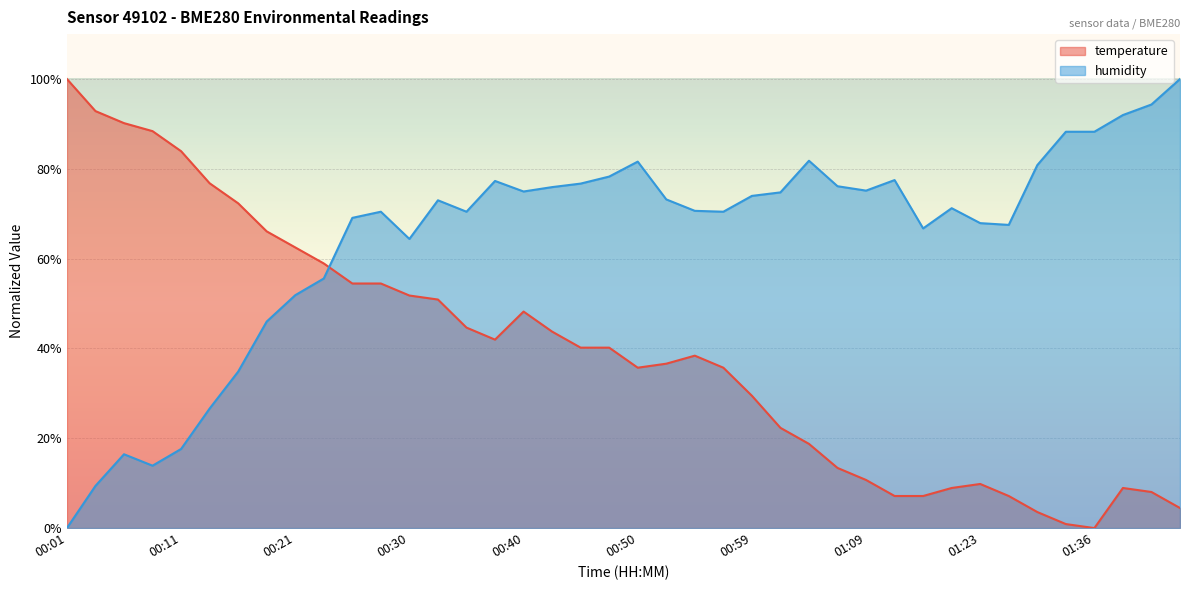

What is the label of the 18th point from the right?

00:55